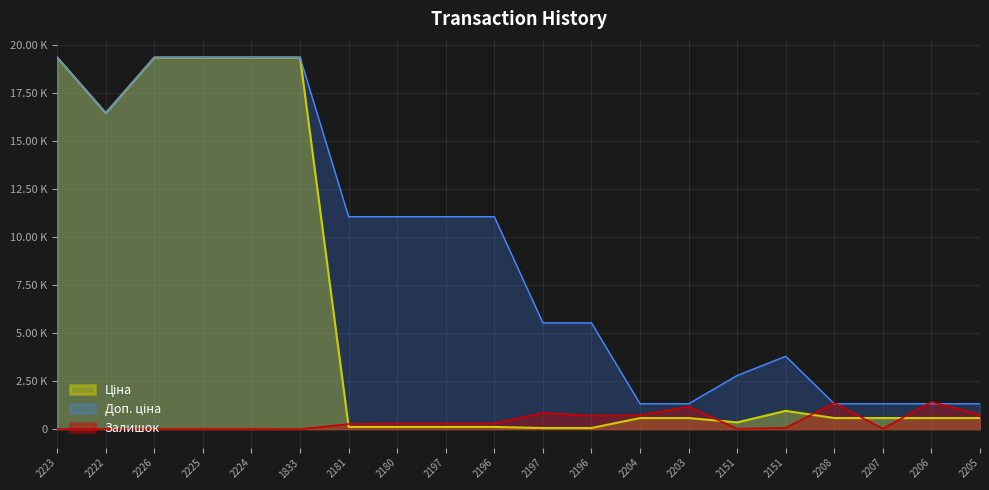

What is the spread (max minus min) of values at 2207?

1300.7